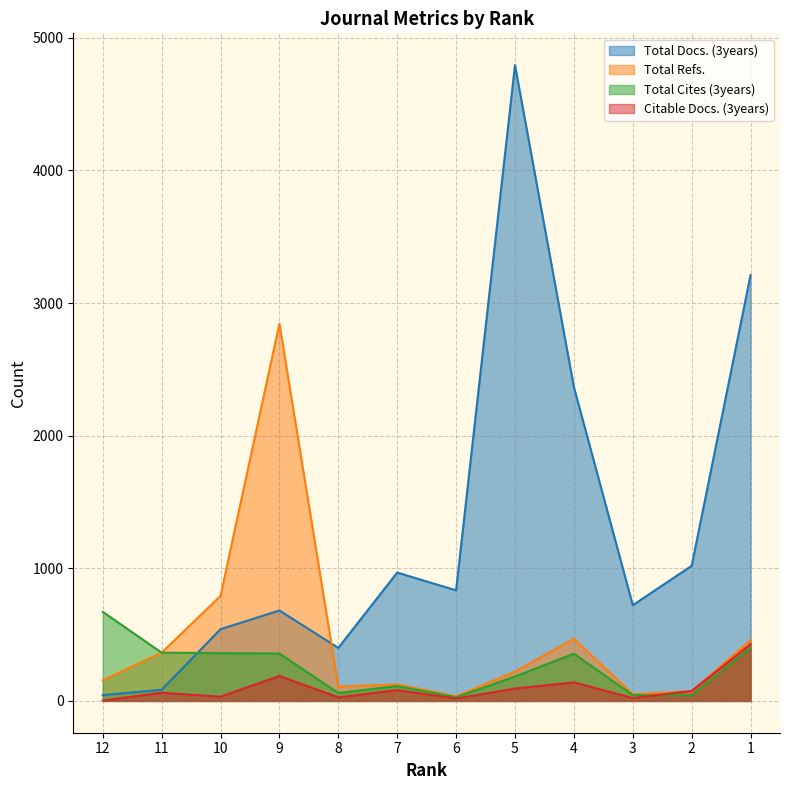

What is the difference between the Total Docs. (3years) values at 8 and 10?

141